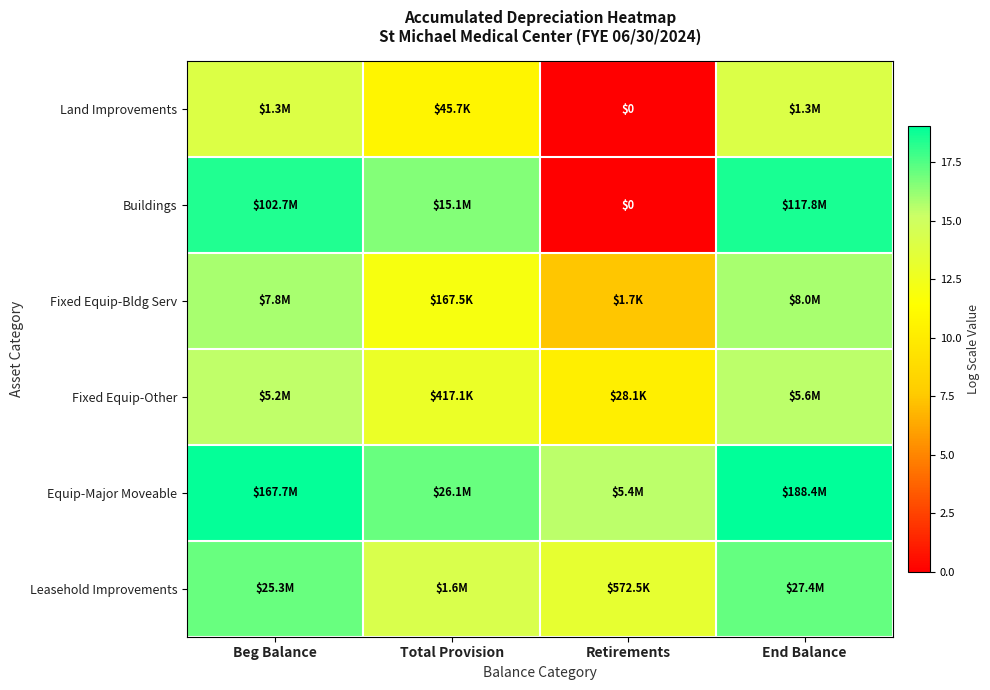

How many categories are shown in the chart?

4